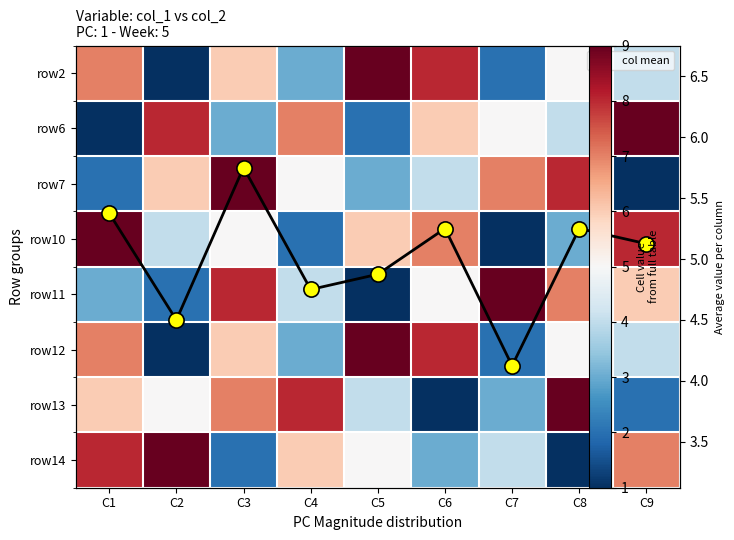

What is the difference between the highest and lowest values at C9?

8.0